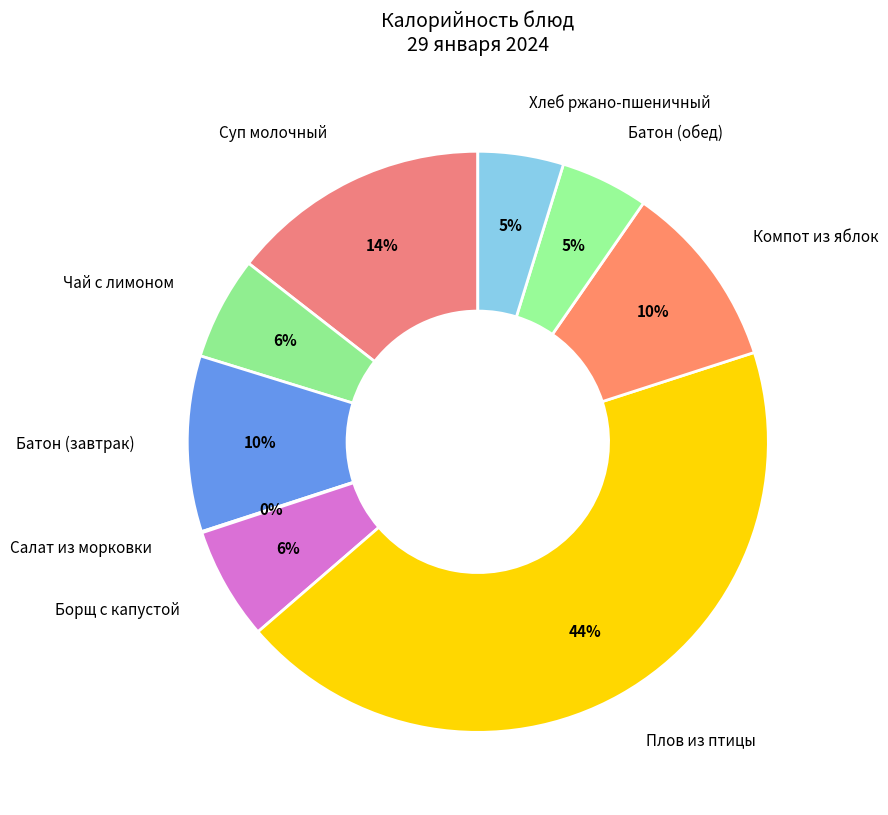

Is it true that Плов из птицы is 32% of the pie?

False